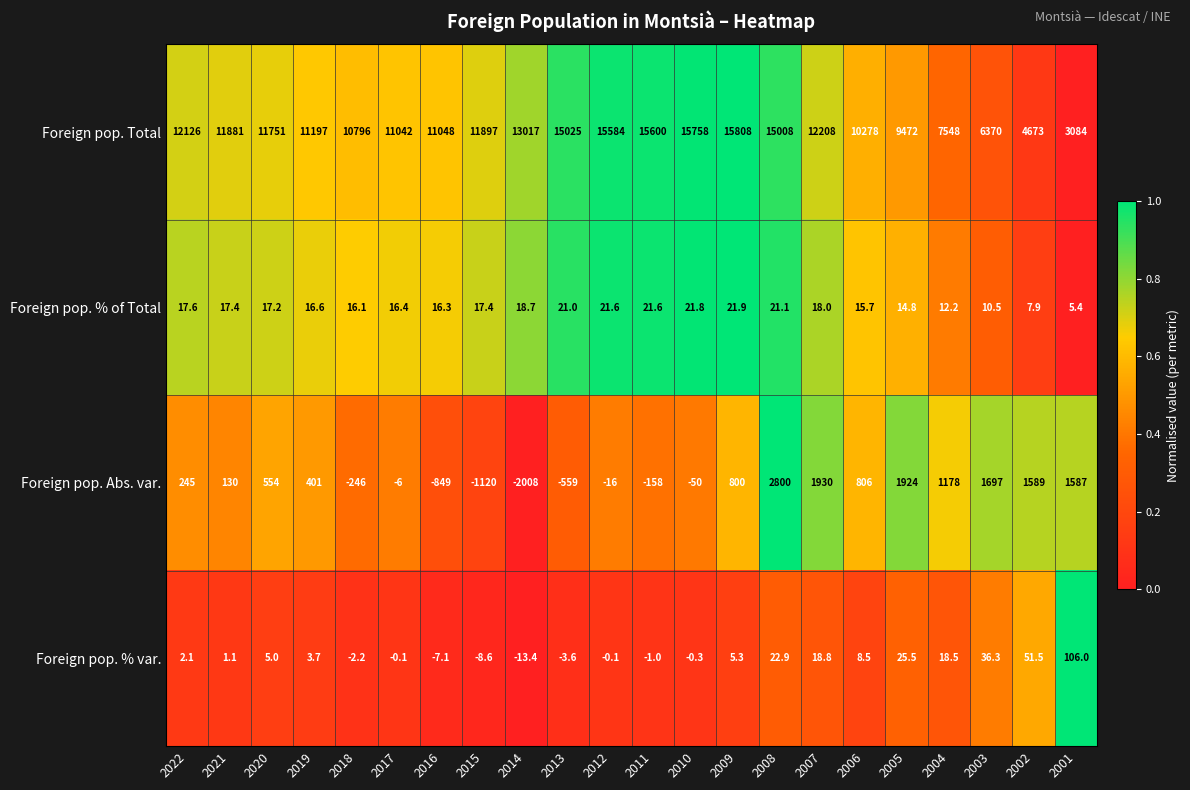

What is the sum of the Foreign pop. % of Total values at 2014 and 2020?

35.9